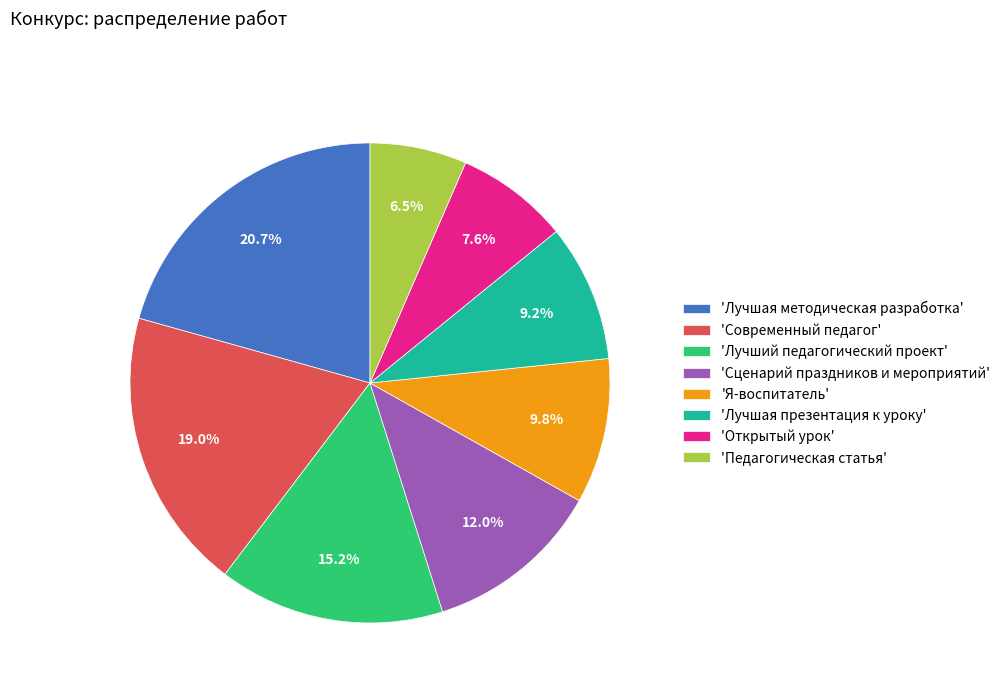

Does 'Лучшая методическая разработка' represent more than half of the total?

No